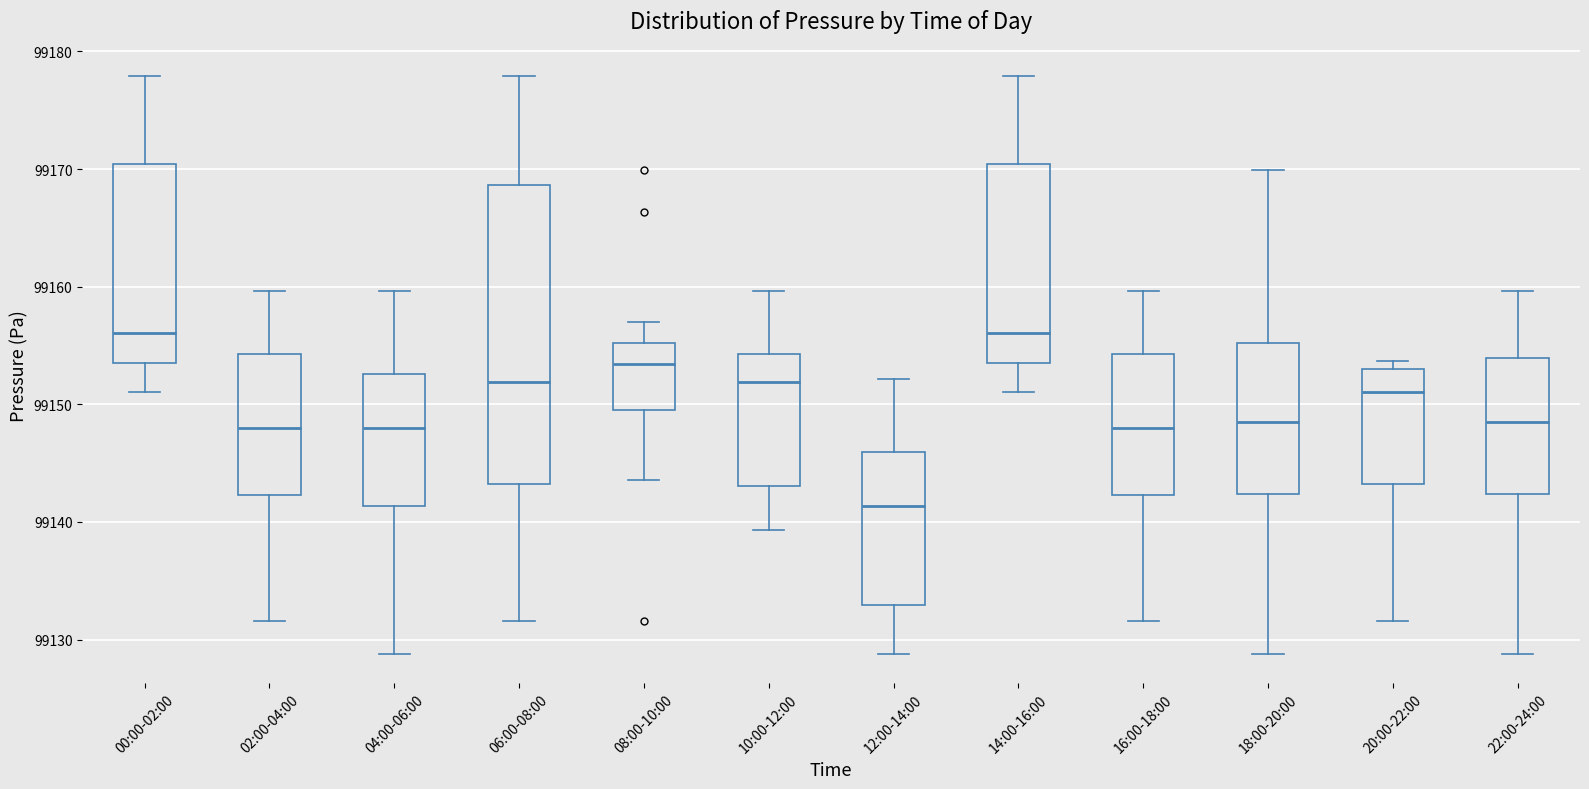

Reading left to right, transcribe this box plot: for each box, give where its median line is, the range the box spans, and where its two whiskers end, as read against the y-axis. The values are not printed on the chart, so give them approximately, as read against the axis.

00:00-02:00: median 99156, box 99153 to 99170, whiskers 99151 to 99178
02:00-04:00: median 99148, box 99142 to 99154, whiskers 99132 to 99160
04:00-06:00: median 99148, box 99141 to 99153, whiskers 99129 to 99160
06:00-08:00: median 99152, box 99143 to 99169, whiskers 99132 to 99178
08:00-10:00: median 99153, box 99150 to 99155, whiskers 99144 to 99157
10:00-12:00: median 99152, box 99143 to 99154, whiskers 99139 to 99160
12:00-14:00: median 99141, box 99133 to 99146, whiskers 99129 to 99152
14:00-16:00: median 99156, box 99153 to 99170, whiskers 99151 to 99178
16:00-18:00: median 99148, box 99142 to 99154, whiskers 99132 to 99160
18:00-20:00: median 99149, box 99142 to 99155, whiskers 99129 to 99170
20:00-22:00: median 99151, box 99143 to 99153, whiskers 99132 to 99154
22:00-24:00: median 99149, box 99142 to 99154, whiskers 99129 to 99160